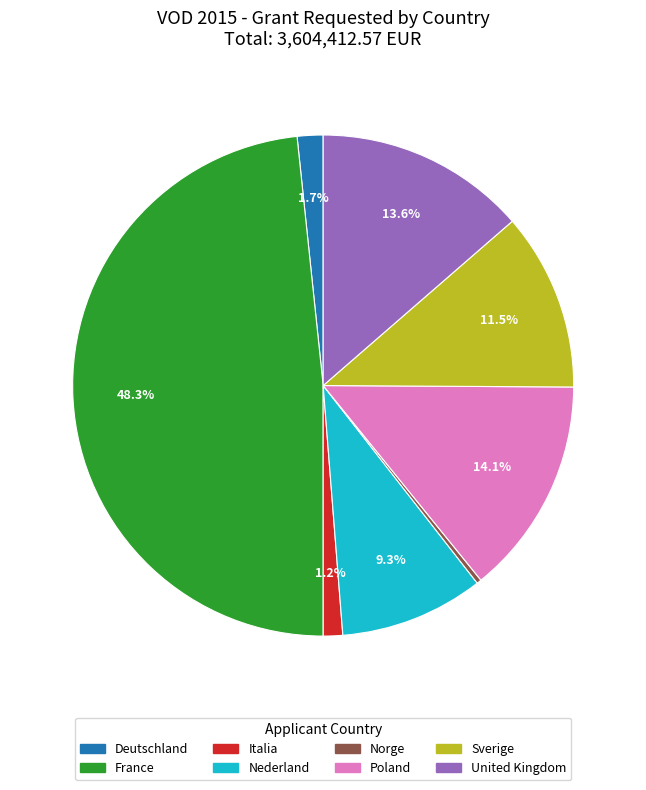

To the nearest percent, what is the combined percentage of Deutschland and Poland?

16%